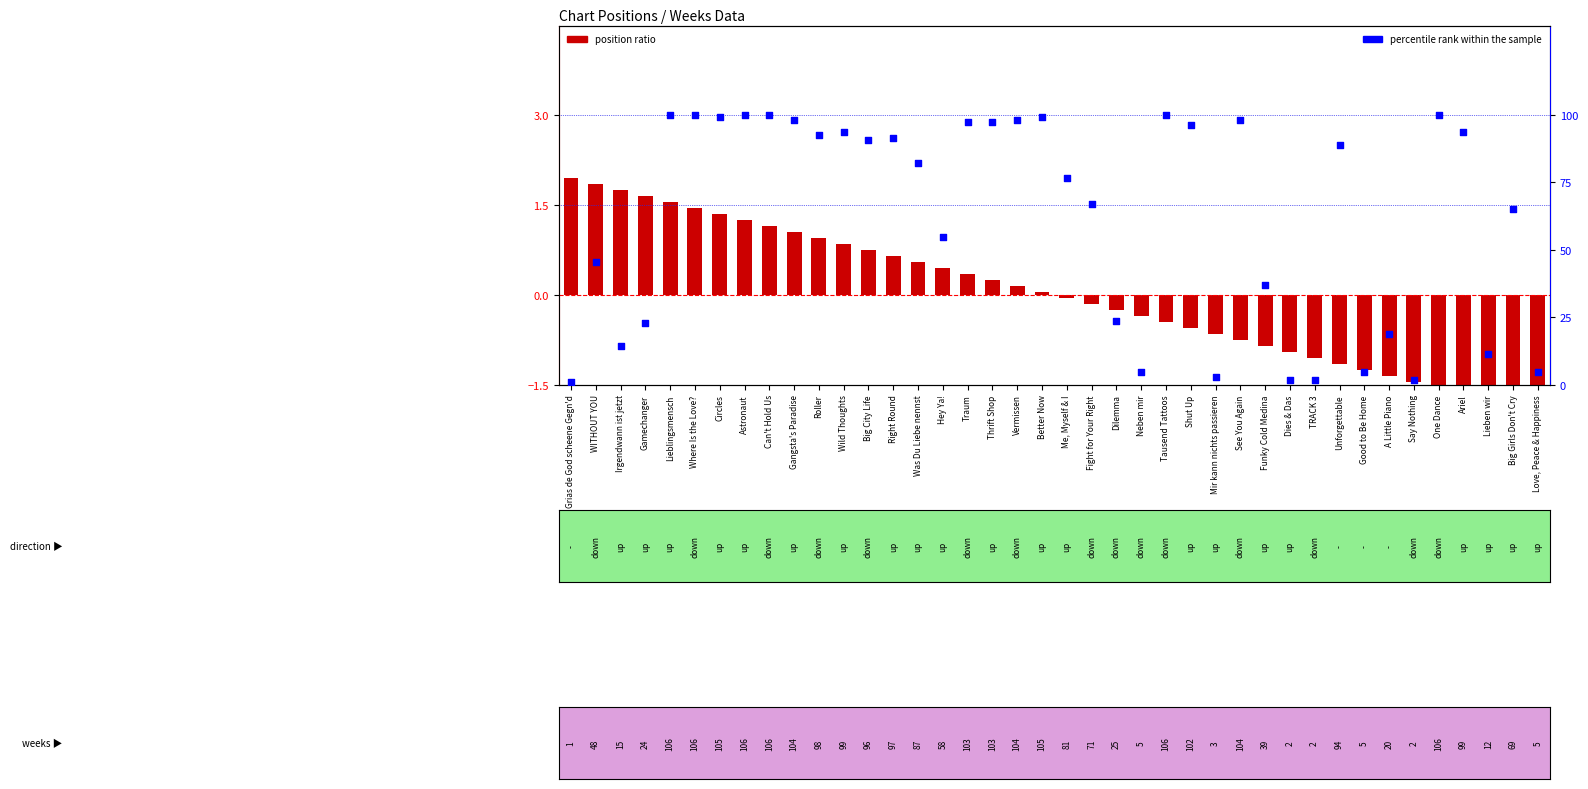

Which series contains the lowest Y value?

position ratio